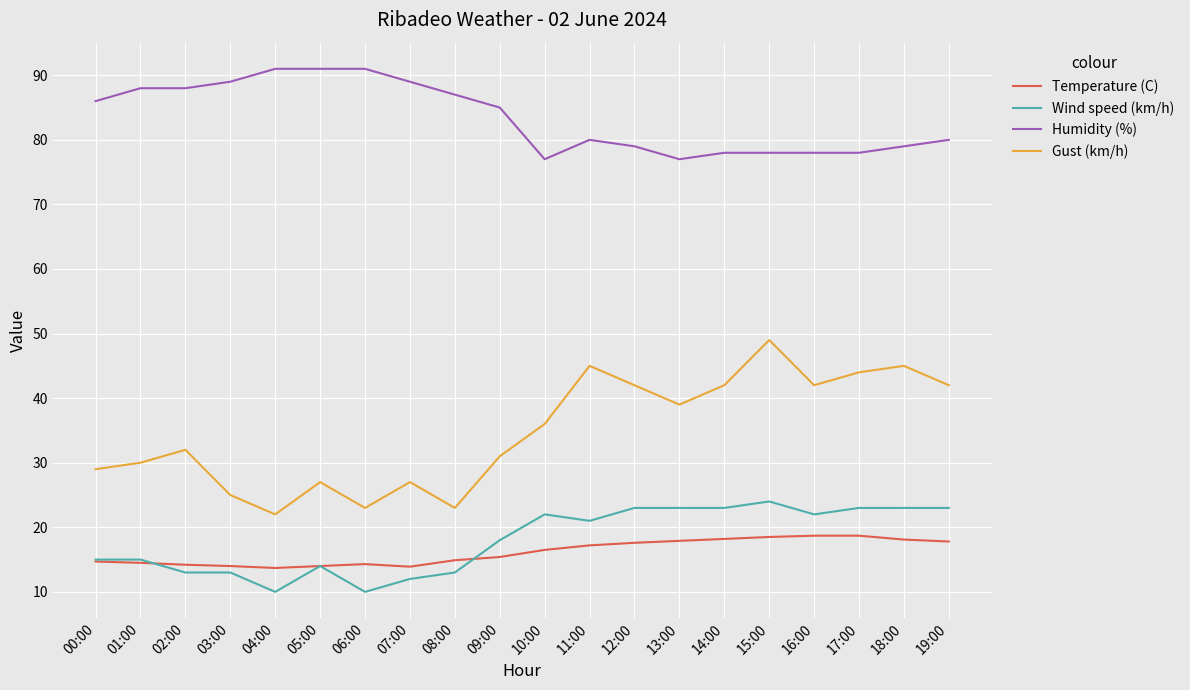

How many lines are shown in the chart?

4